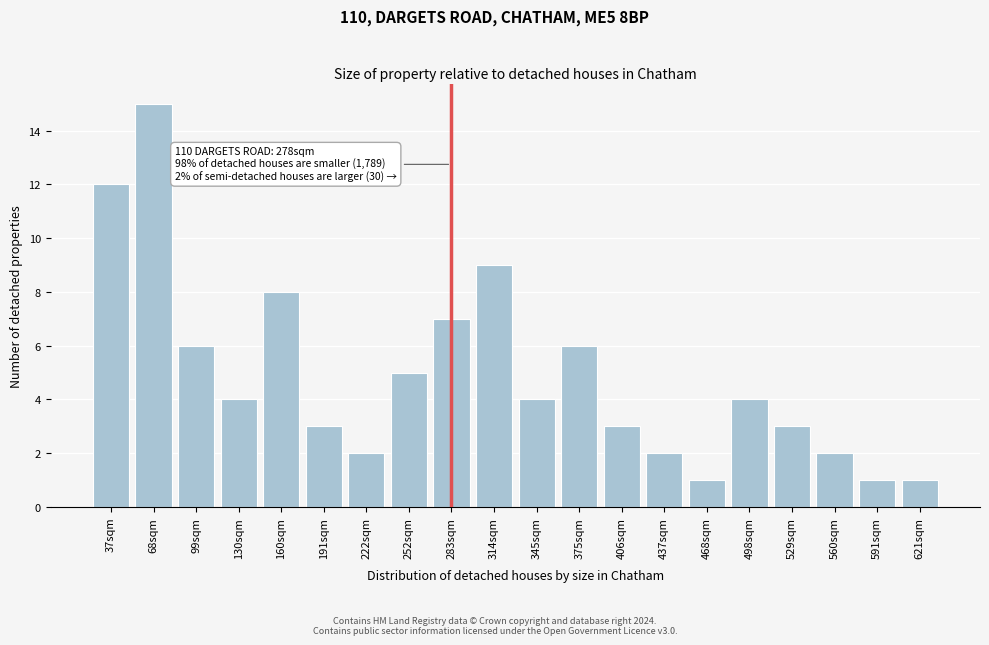

Reading left to right, extract all data points from this chart.

12	15	6	4	8	3	2	5	7	9	4	6	3	2	1	4	3	2	1	1